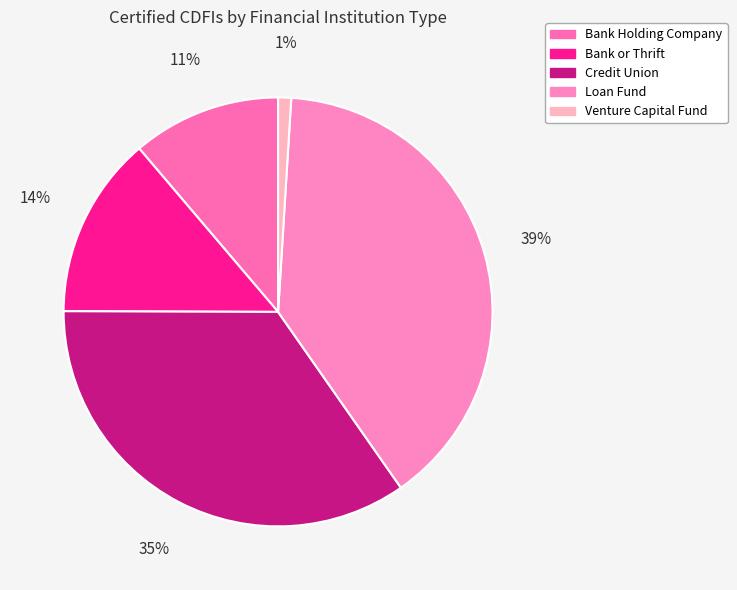

What percentage is the Bank Holding Company slice, to the nearest percent?

11%